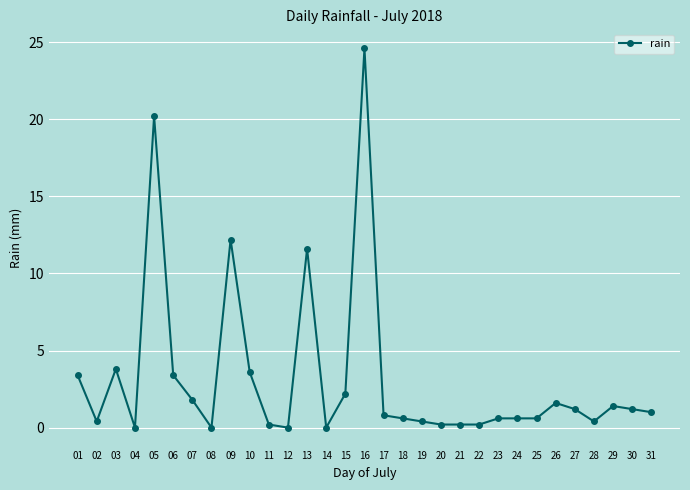

At which category does the chart reach its peak across all series?

16